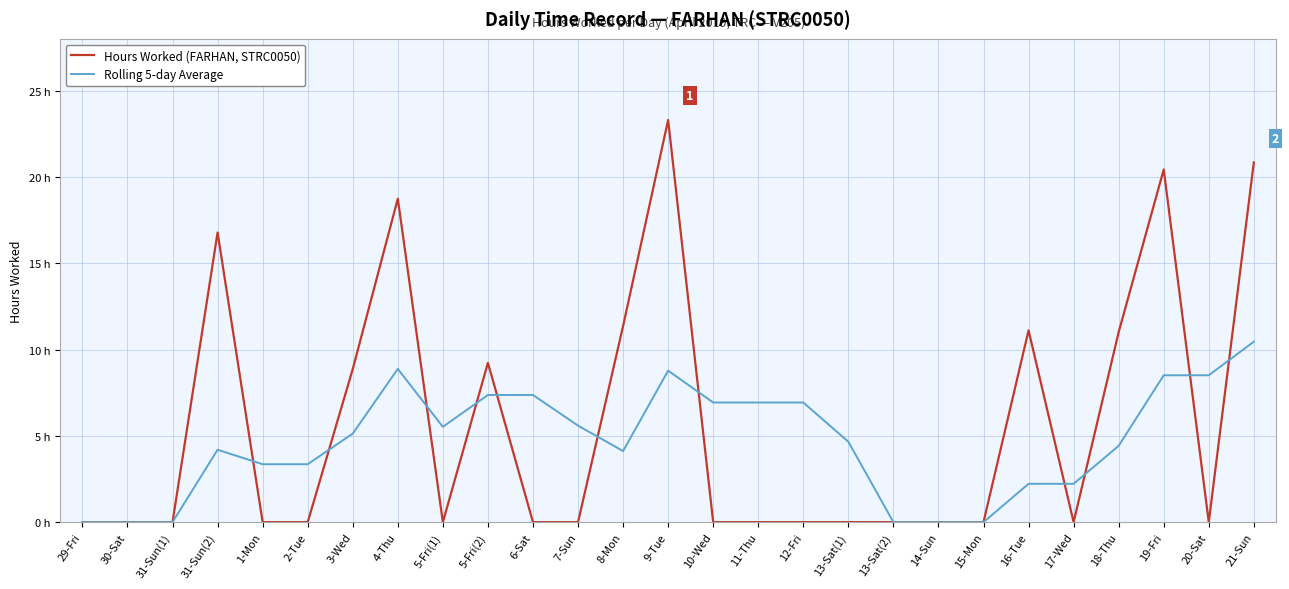

What are all the series names shown in the legend?

Hours Worked (FARHAN, STRC0050), Rolling 5-day Average